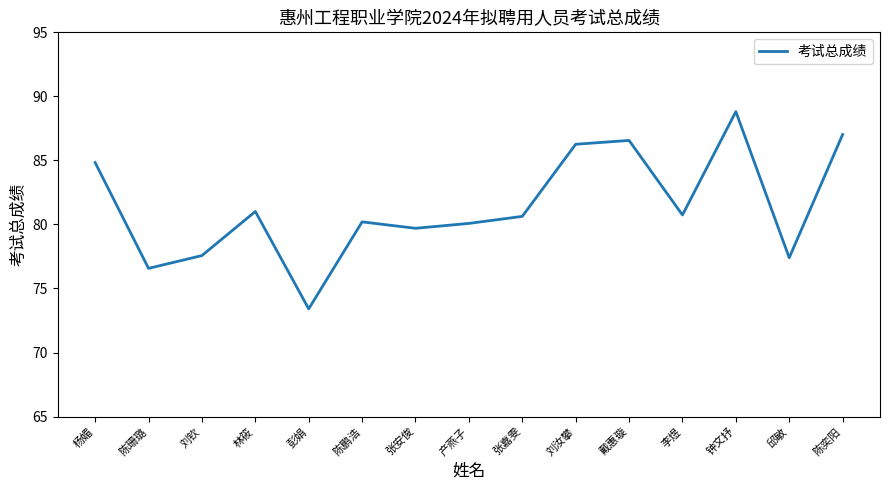

Where is the first local maximum?

林筱